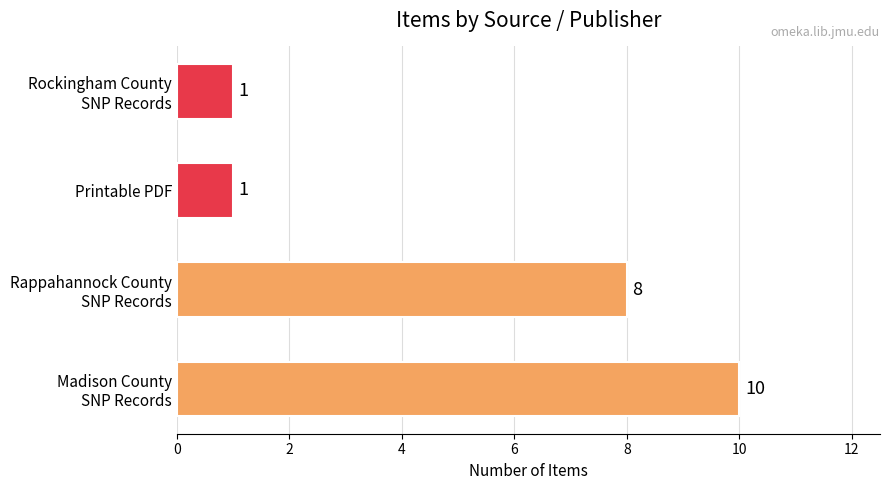

Is it true that the value at Printable PDF is 1?

True